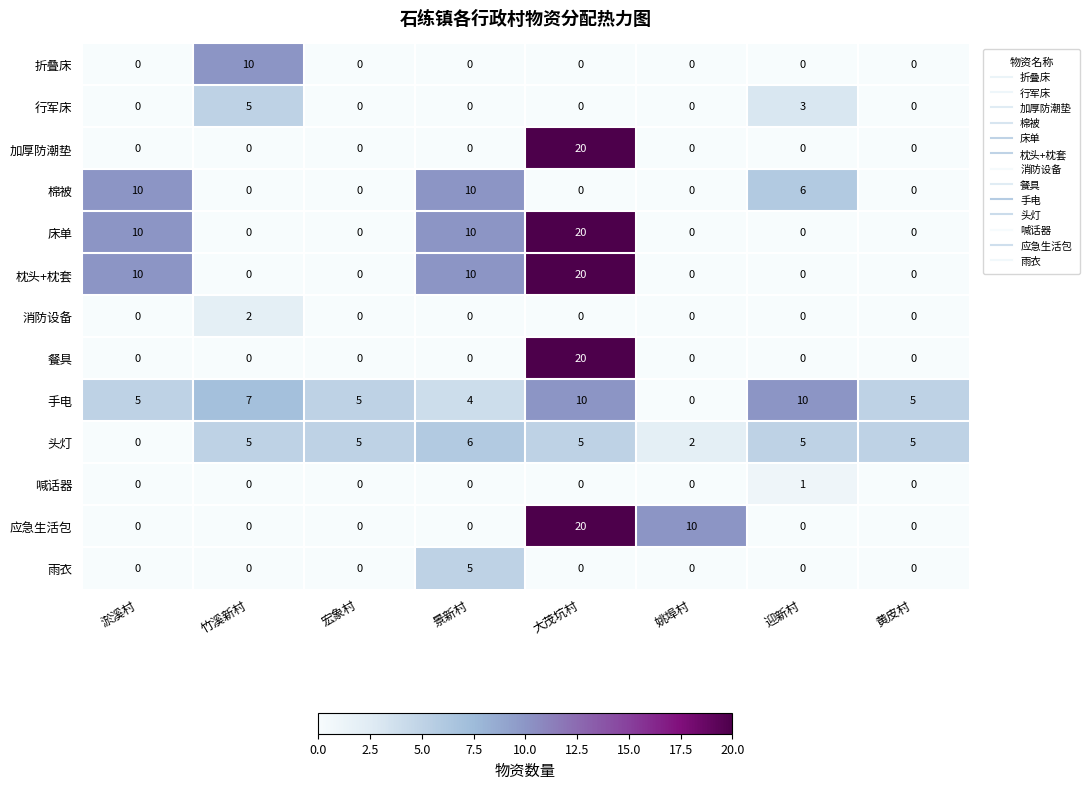

What is the average value of the 枕头+枕套 series?

5